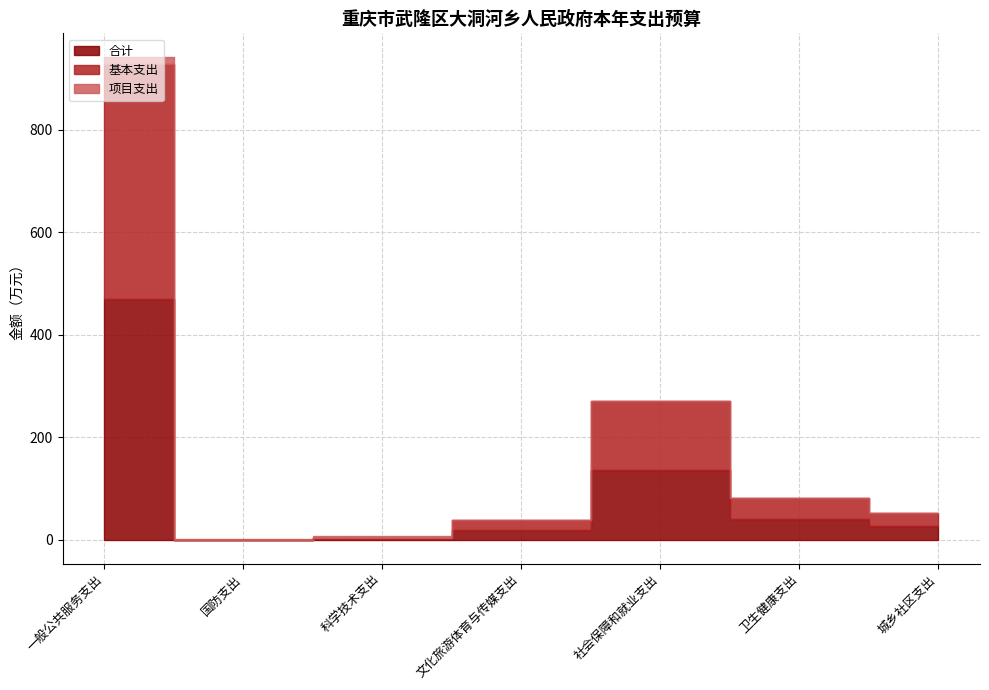

How many lines are shown in the chart?

3